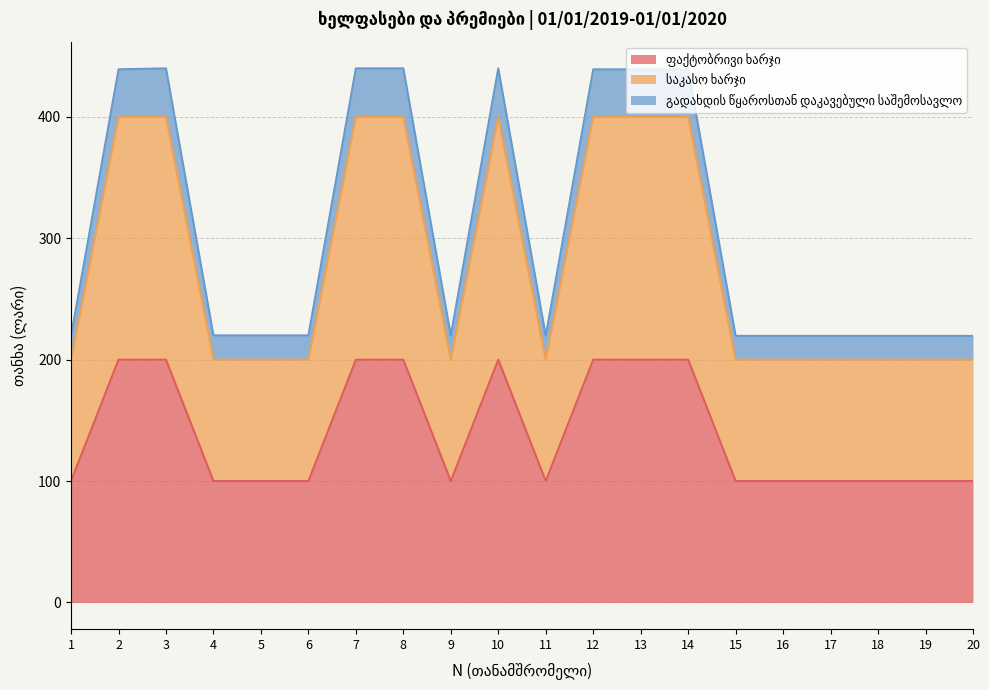

What is the sum of the ფაქტობრივი ხარჯი values at 3 and 11?

300.0